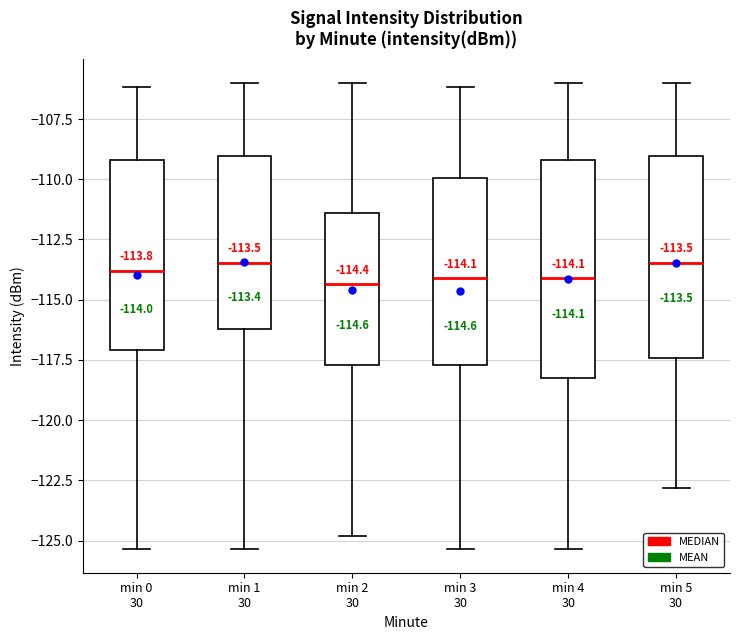

Which box is the tallest, from its lower edge to its upper edge?

min 4 30